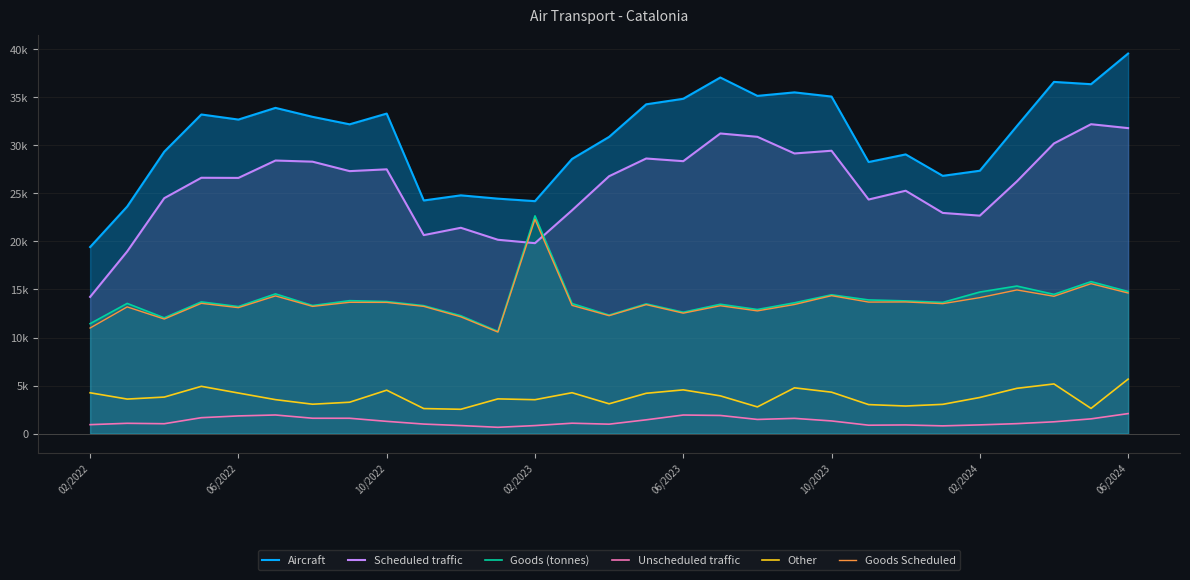

Which series has the widest spread of values?

Aircraft